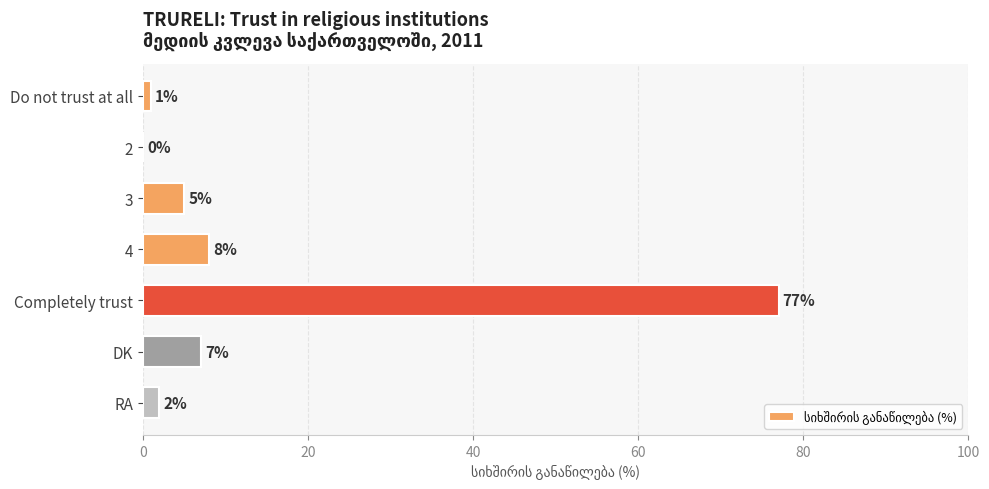

What is the change in value from 2 to 4?

+8